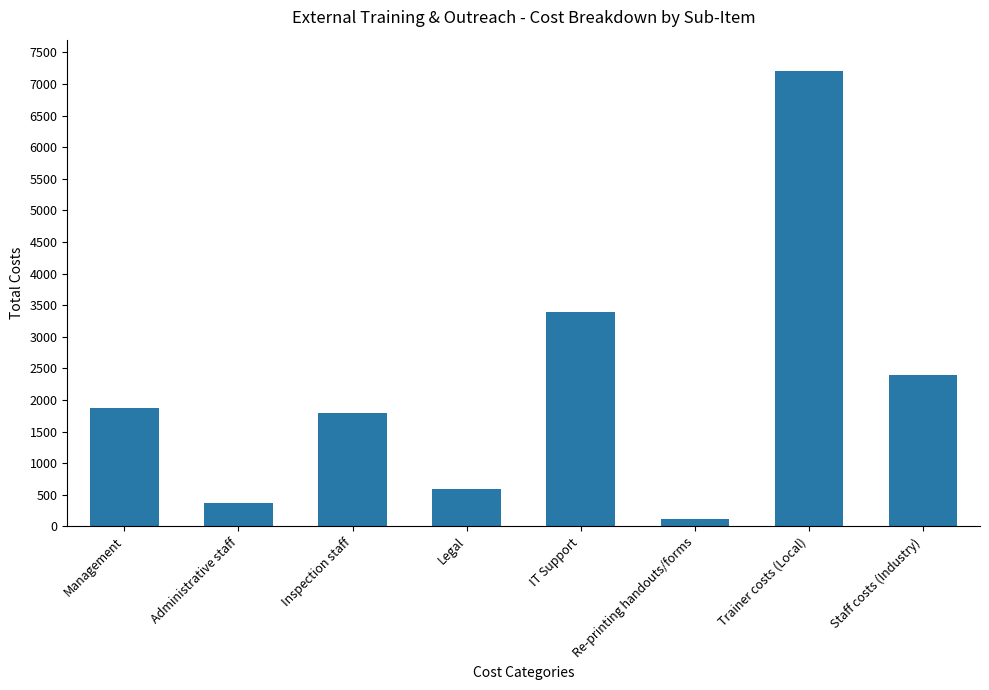

List the labels in order of value, smallest first.

Re-printing handouts/forms, Administrative staff, Legal, Inspection staff, Management, Staff costs (Industry), IT Support, Trainer costs (Local)